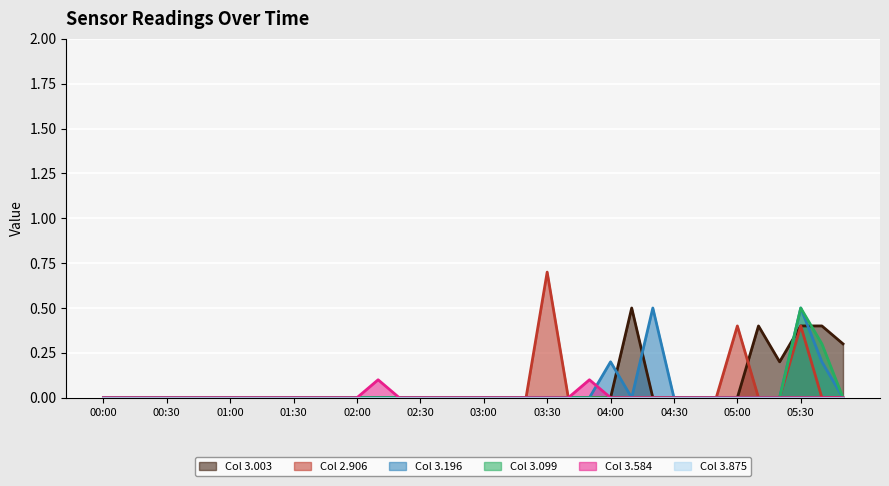

At which label does 3.875 reach its peak?

00:00